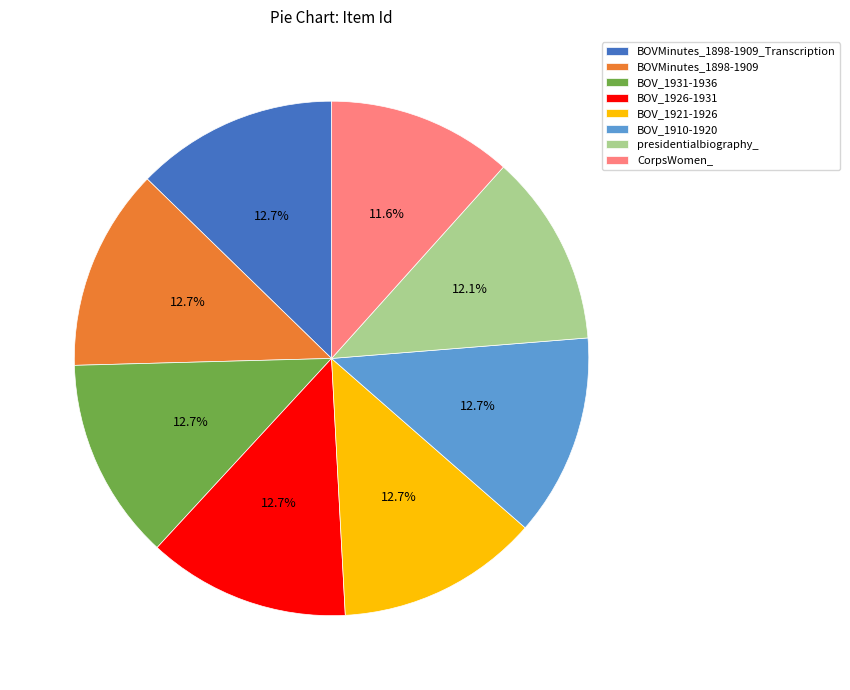

To the nearest percent, what percentage of the pie is BOVMinutes_1898-1909?

13%